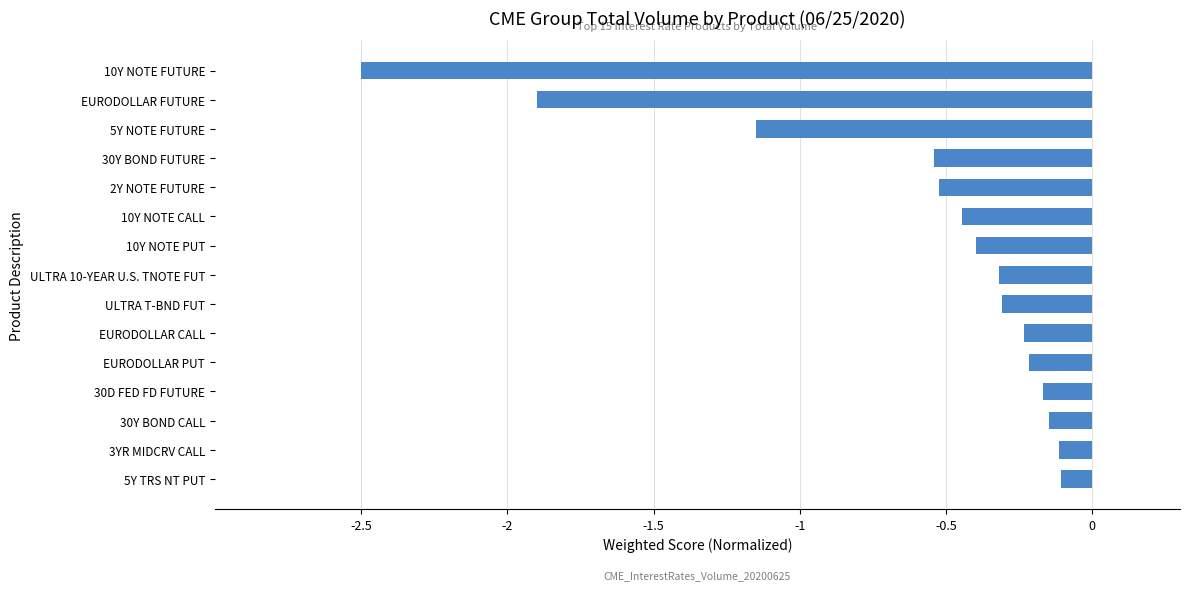

What is the minimum value shown in the chart?

-2.5